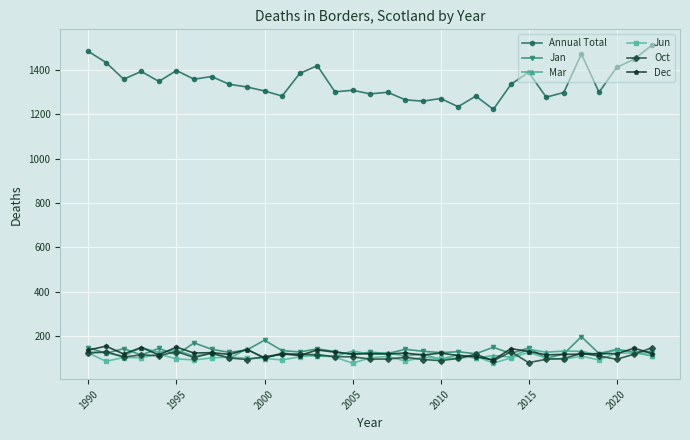

Which series ends up on top after the final intersection of Dec and Oct?

Oct